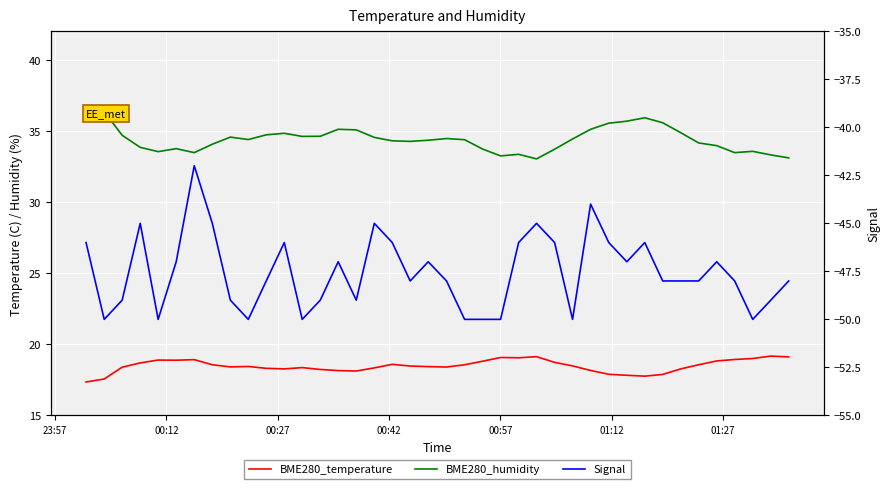

How many data points in BME280_humidity are above 34?

26